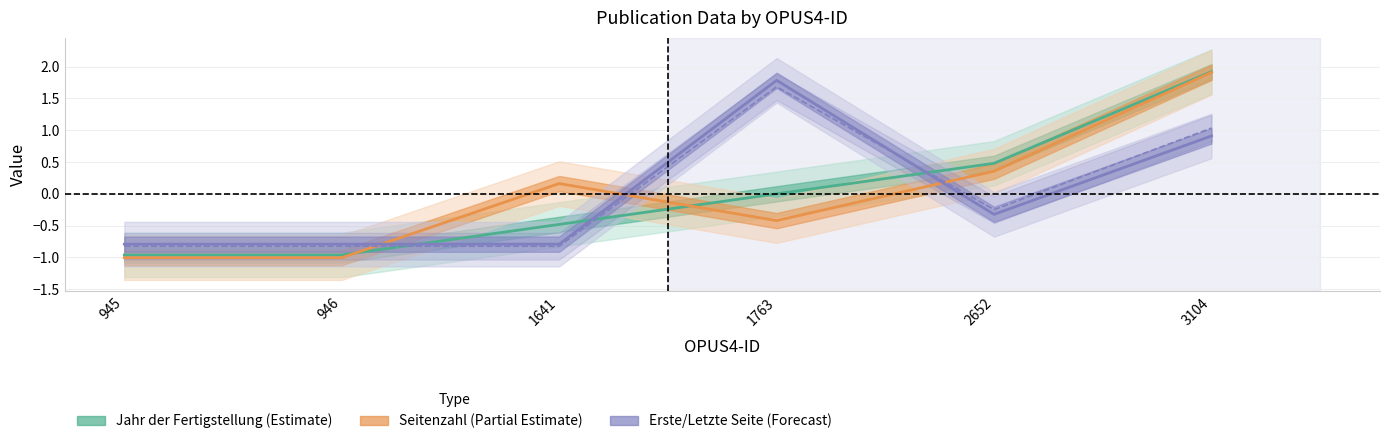

True or false: Letzte Seite (Forecast) and Jahr der Fertigstellung (Estimate) cross at least once.

True